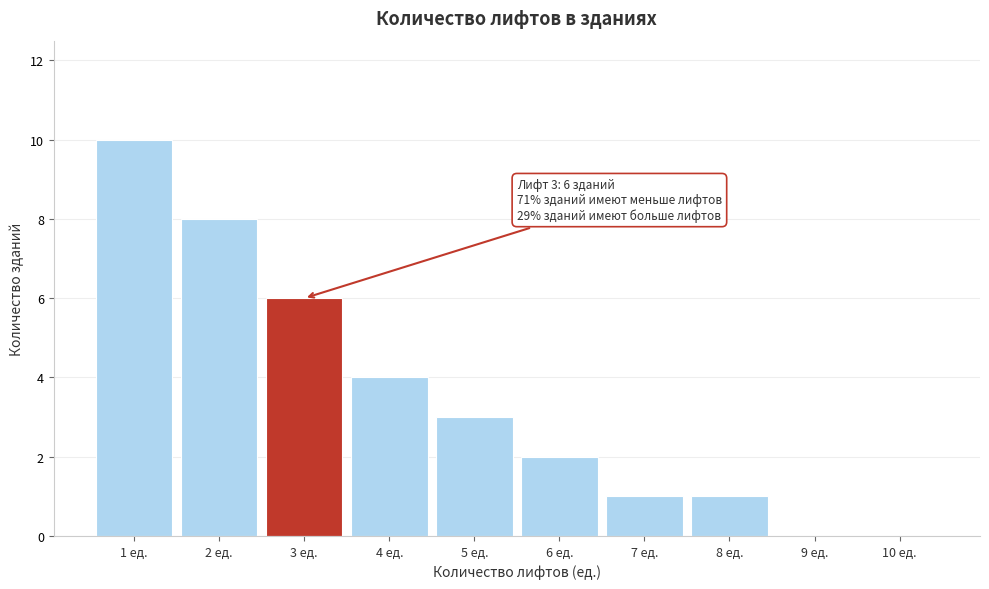

Reading left to right, transcribe all the data shown in this chart.

1 ед.=10	2 ед.=8	3 ед.=6	4 ед.=4	5 ед.=3	6 ед.=2	7 ед.=1	8 ед.=1	9 ед.=0	10 ед.=0